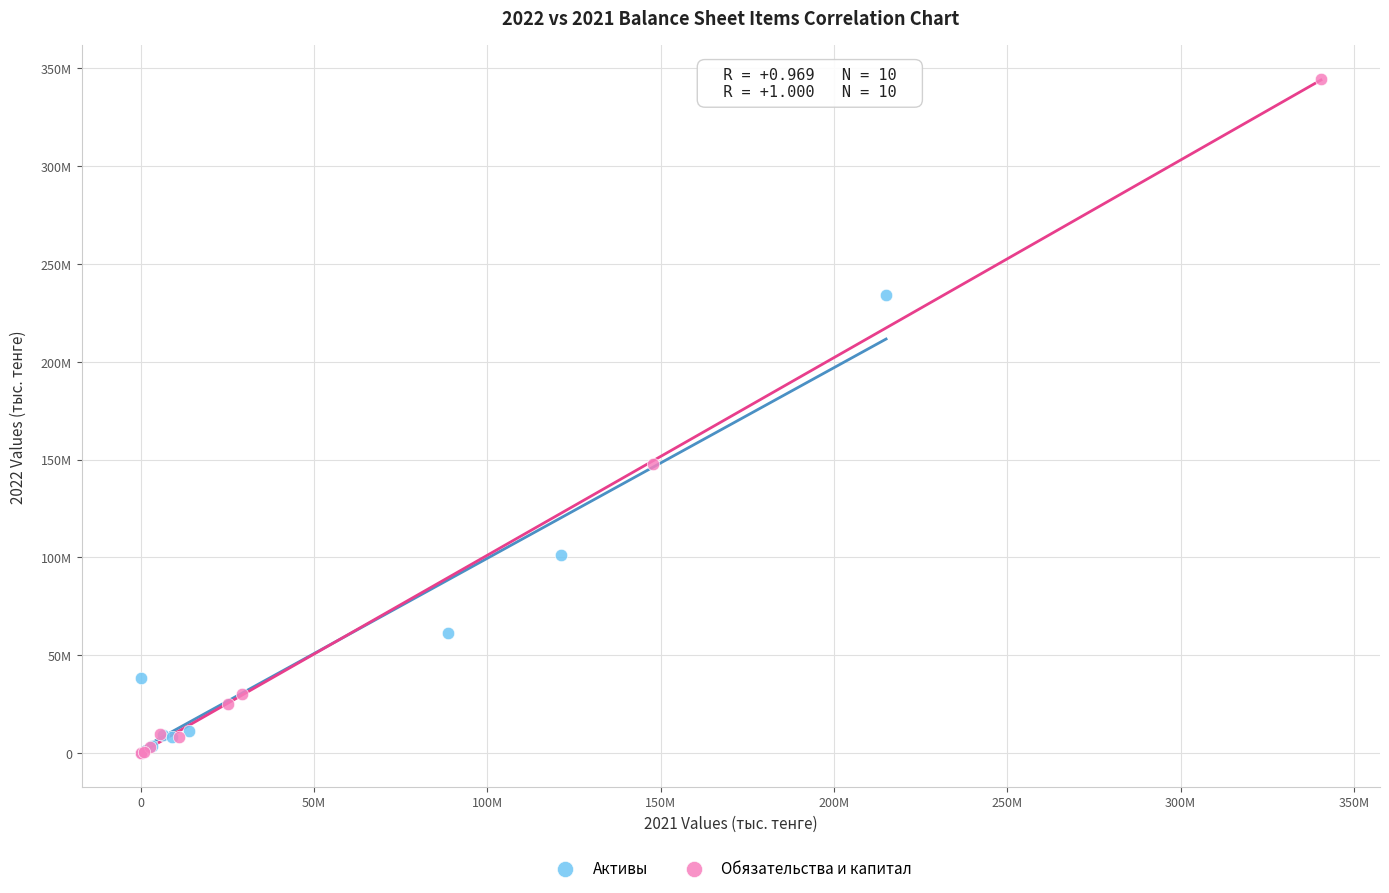

What are all the series names shown in the legend?

Активы, Обязательства и капитал